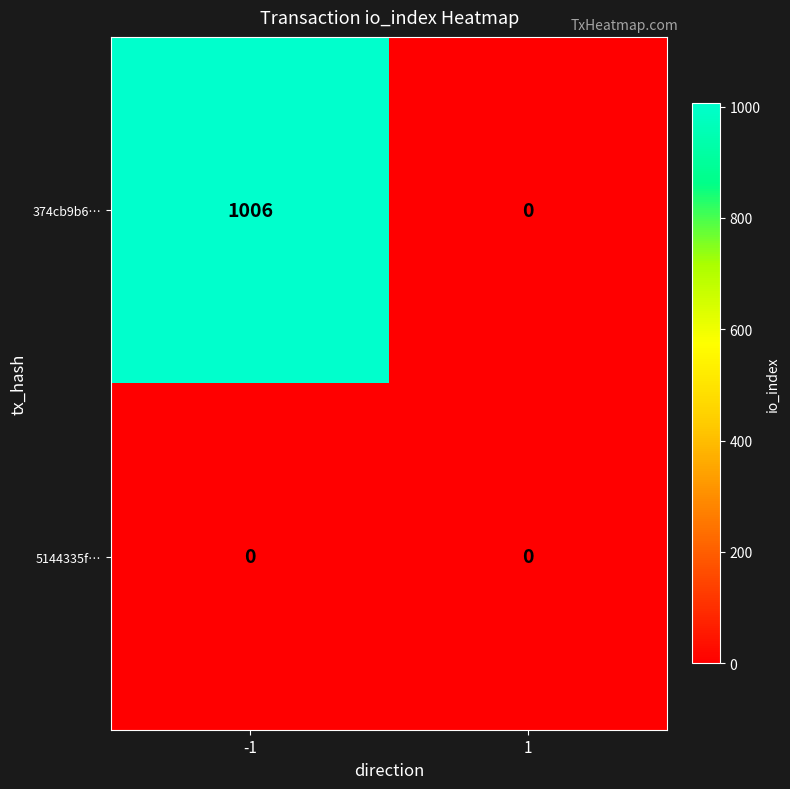

Which series has the largest total across all categories?

374cb9b6…